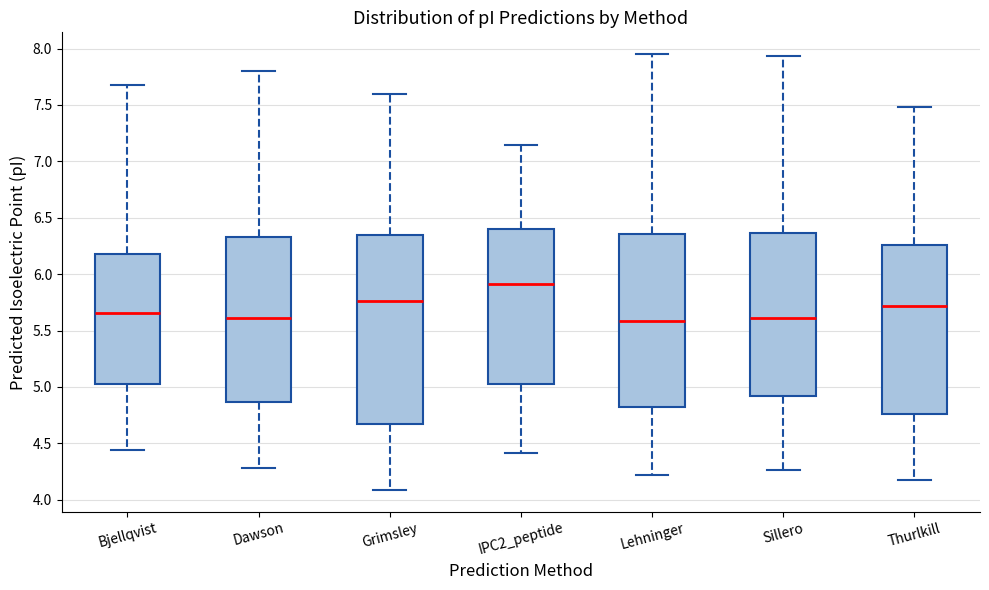

Reading left to right, transcribe this box plot: for each box, give where its median line is, the range the box spans, and where its two whiskers end, as read against the y-axis. The values are not printed on the chart, so give them approximately, as read against the axis.

Bjellqvist: median 5.65, box 5.00 to 6.20, whiskers 4.45 to 7.65
Dawson: median 5.60, box 4.85 to 6.35, whiskers 4.30 to 7.80
Grimsley: median 5.75, box 4.65 to 6.35, whiskers 4.10 to 7.60
IPC2_peptide: median 5.90, box 5.05 to 6.40, whiskers 4.40 to 7.15
Lehninger: median 5.60, box 4.80 to 6.35, whiskers 4.20 to 7.95
Sillero: median 5.60, box 4.90 to 6.35, whiskers 4.25 to 7.95
Thurlkill: median 5.70, box 4.75 to 6.25, whiskers 4.20 to 7.50